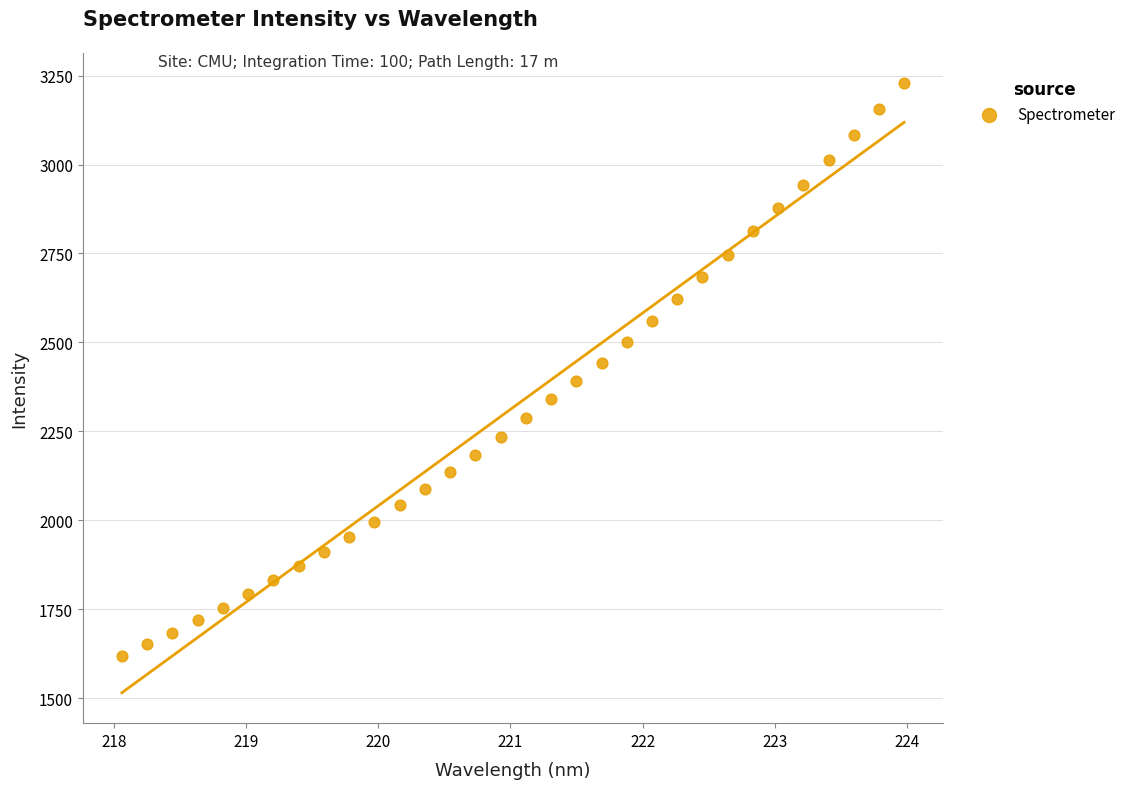

What is the range of Y values (max minus min)?

1609.5